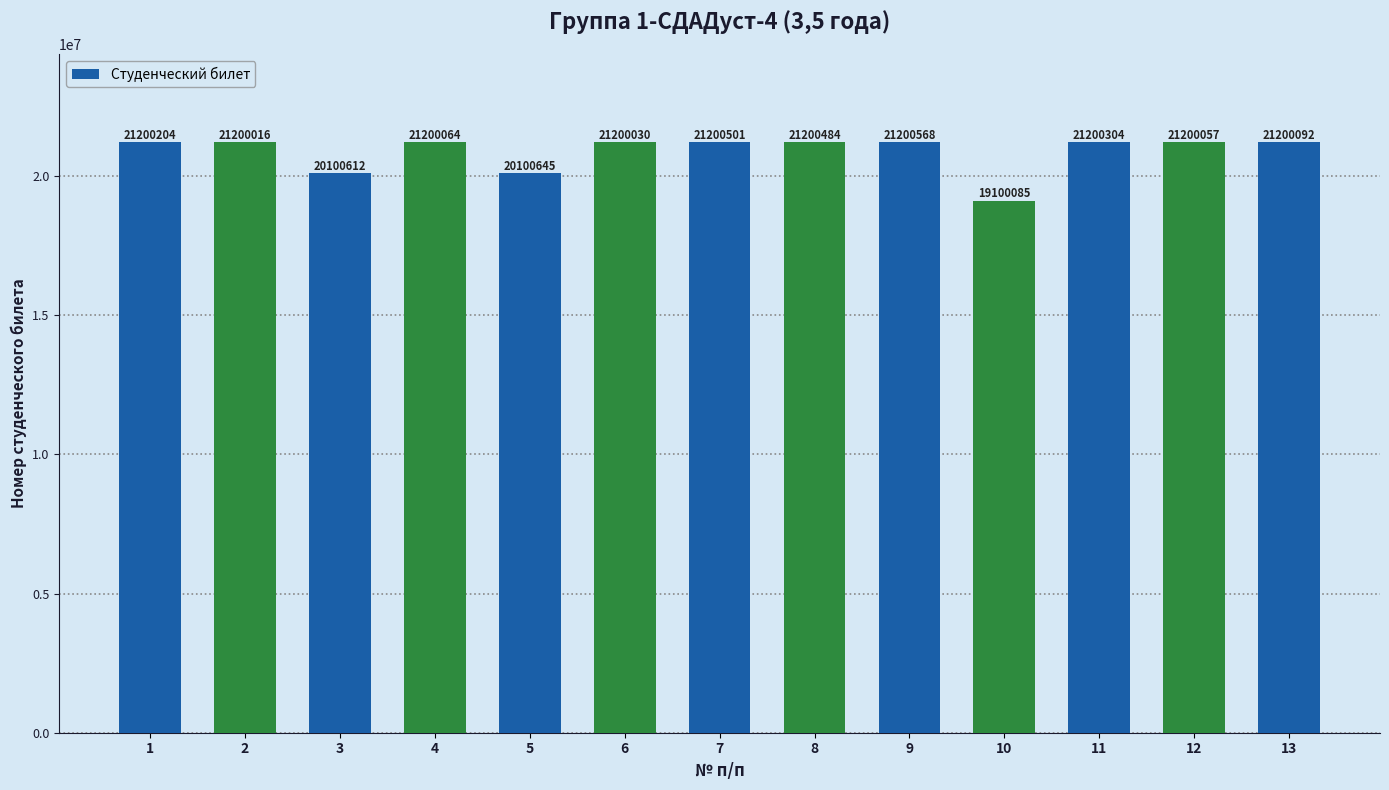

Reading right to left, what are all the values shown in this chart?

13=21200092	12=21200057	11=21200304	10=19100085	9=21200568	8=21200484	7=21200501	6=21200030	5=20100645	4=21200064	3=20100612	2=21200016	1=21200204